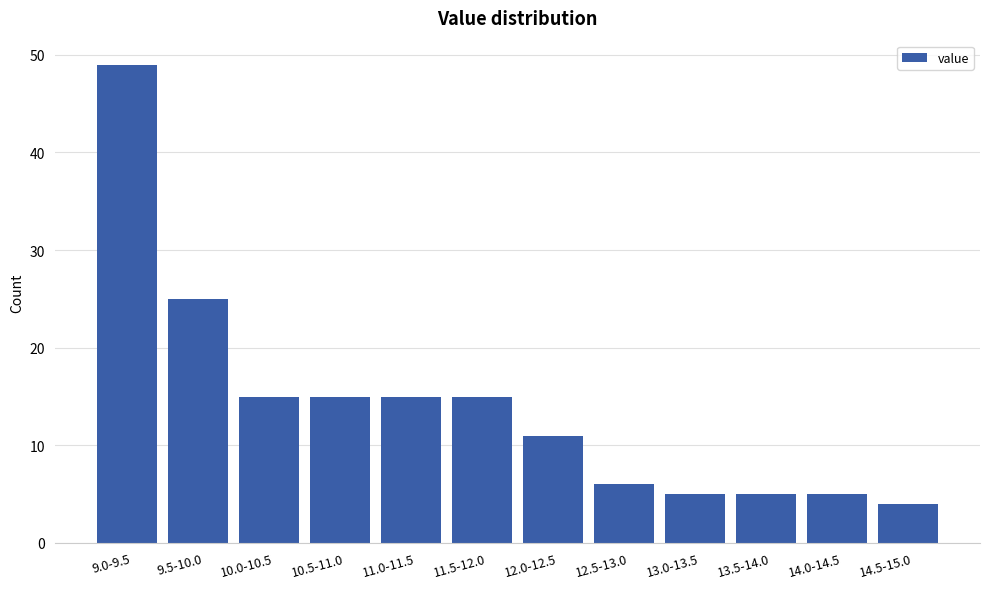

Reading left to right, list all the values displayed in this chart.

49	25	15	15	15	15	11	6	5	5	5	4